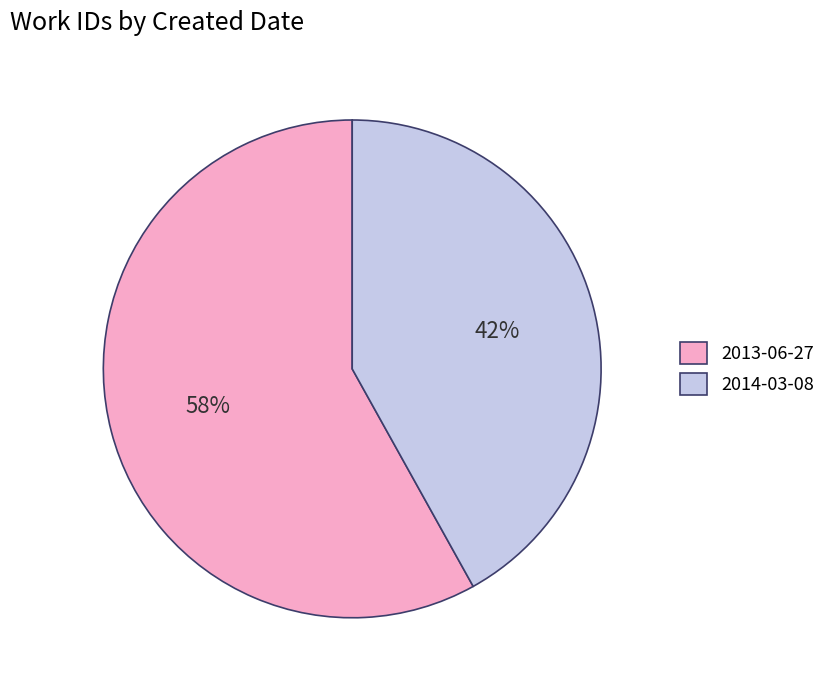

Is there any slice that represents more than half of the pie?

Yes